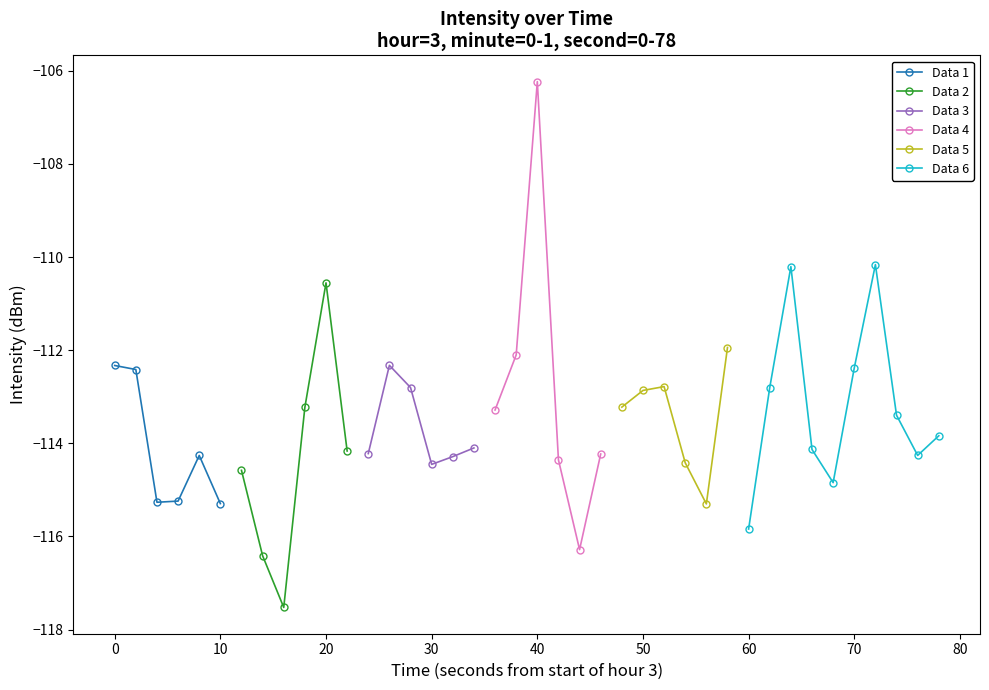

Rank the categories by value from highest to lowest.

20, 36, 32, 10, 29, 19, 13, 0, 35, 1, 26, 14, 31, 25, 24, 9, 18, 37, 39, 17, 33, 11, 12, 23, 38, 4, 16, 21, 27, 15, 6, 34, 3, 2, 5, 28, 30, 22, 7, 8